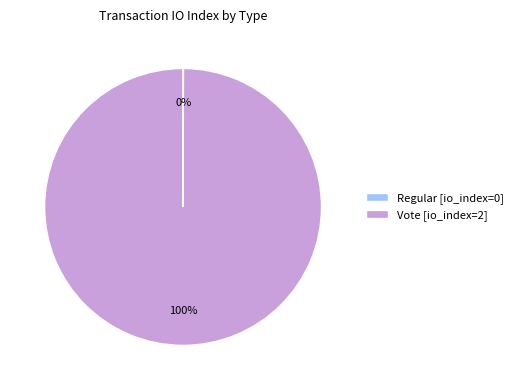

Which category has the biggest portion of the pie?

Vote